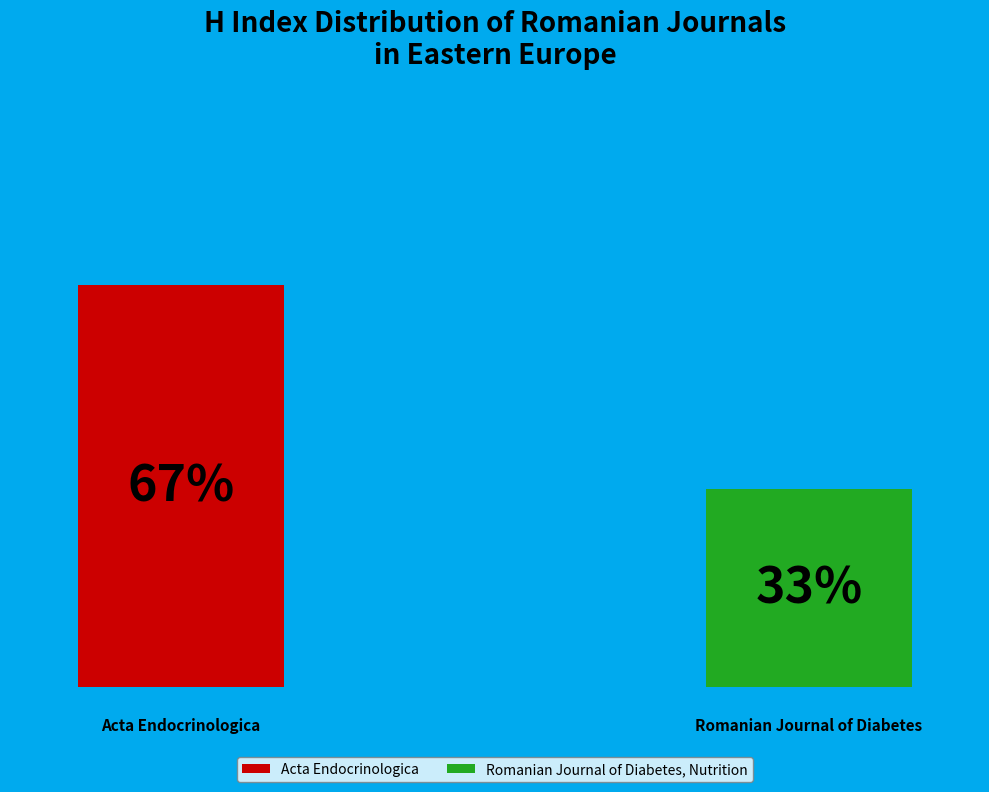

To the nearest percent, what percentage of the pie is Acta Endocrinologica?

67%